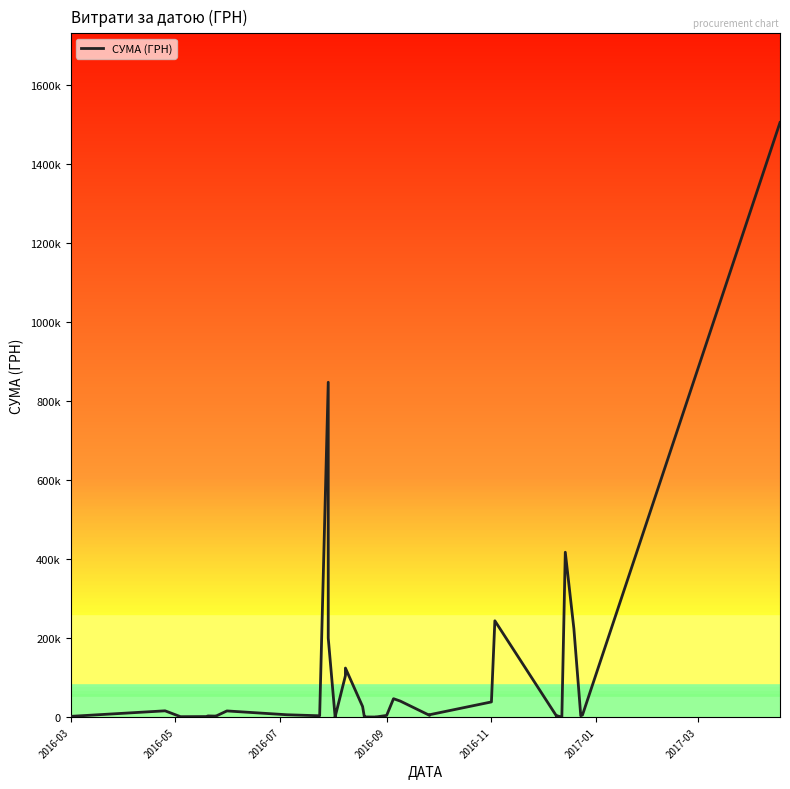

True or false: the data shows 1601.0 at 17.

False